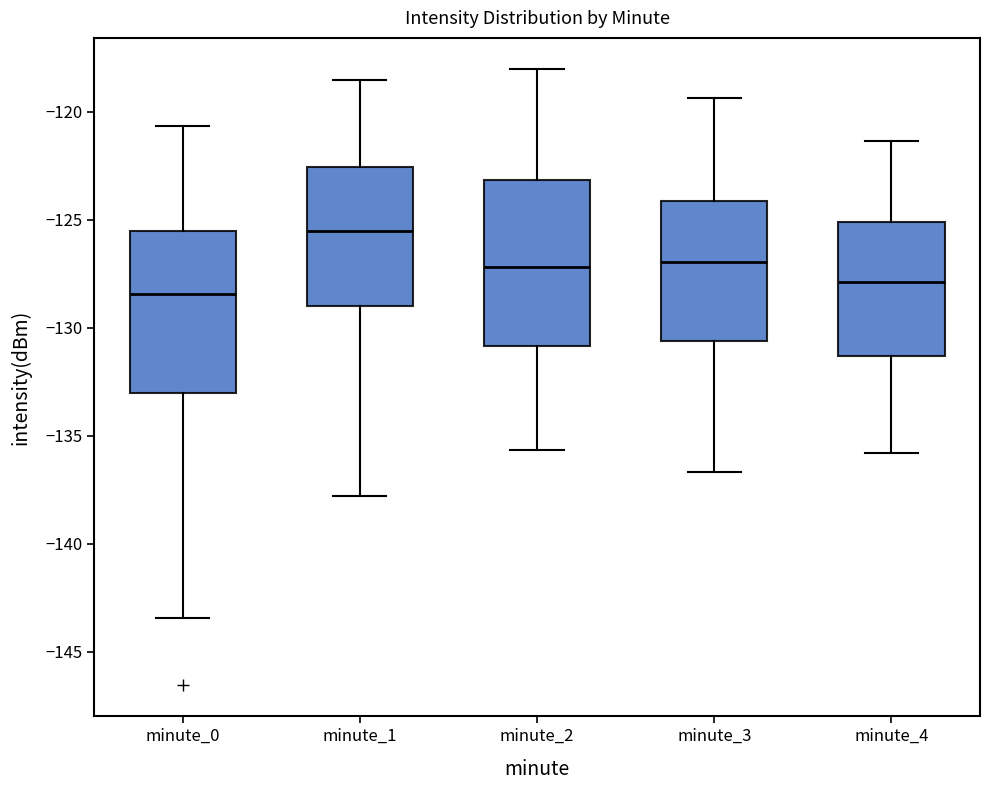

Reading left to right, read every box against the y-axis: the position of its median line, the range the box covers, and the ends of its whiskers. The values are not printed on the chart, so give them approximately, as read against the axis.

minute_0: median -128.5, box -133.0 to -125.5, whiskers -143.5 to -120.5
minute_1: median -125.5, box -129.0 to -122.5, whiskers -138.0 to -118.5
minute_2: median -127.0, box -131.0 to -123.0, whiskers -135.5 to -118.0
minute_3: median -127.0, box -130.5 to -124.0, whiskers -136.5 to -119.5
minute_4: median -128.0, box -131.5 to -125.0, whiskers -136.0 to -121.5